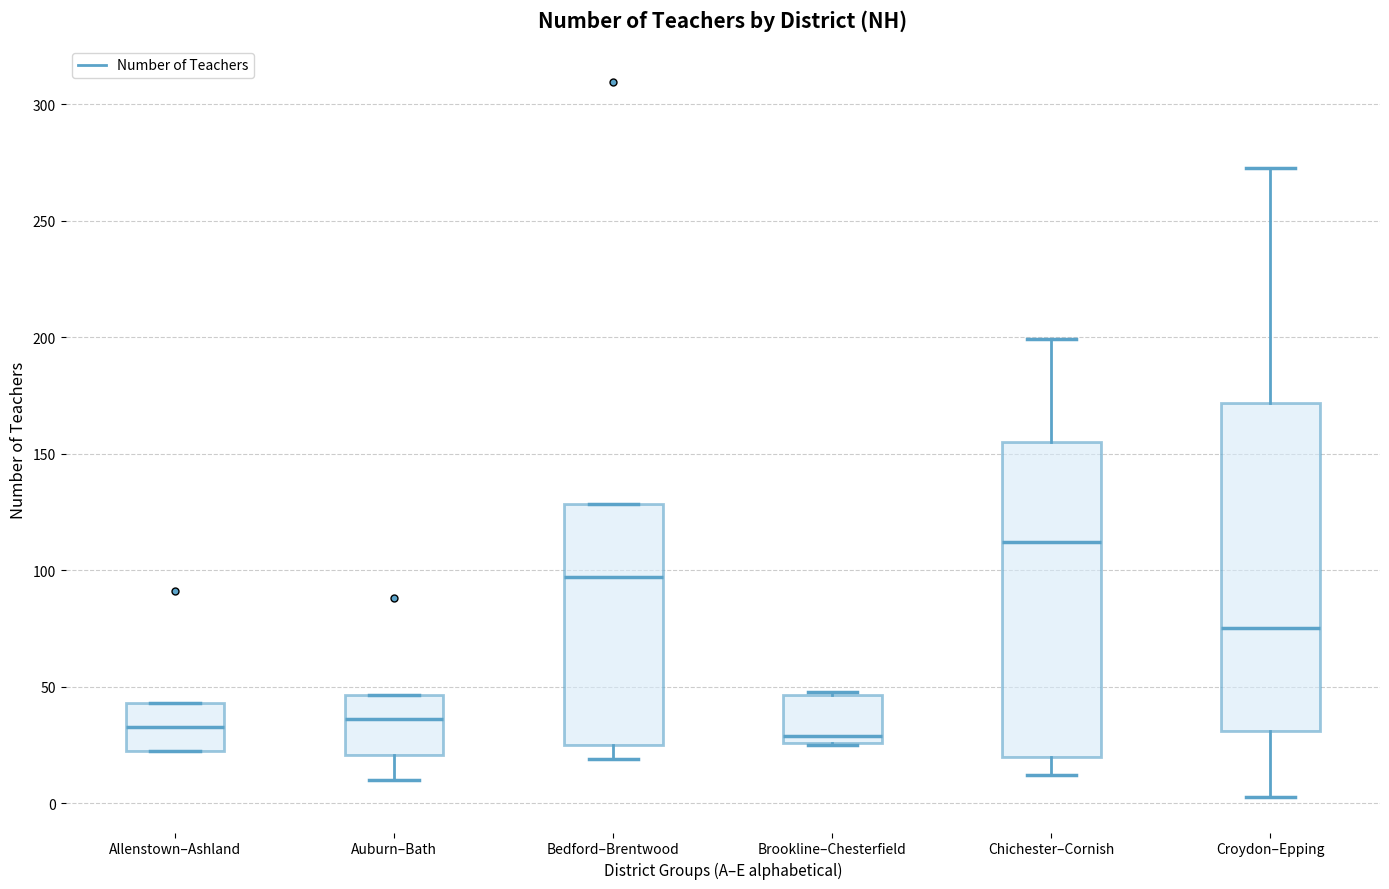

Reading left to right, transcribe this box plot: for each box, give where its median line is, the range the box spans, and where its two whiskers end, as read against the y-axis. The values are not printed on the chart, so give them approximately, as read against the axis.

Allenstown–Ashland: median 35, box 20 to 45, whiskers 20 to 45
Auburn–Bath: median 35, box 20 to 45, whiskers 10 to 45
Bedford–Brentwood: median 95, box 25 to 130, whiskers 20 to 130
Brookline–Chesterfield: median 30, box 25 to 45, whiskers 25 to 50
Chichester–Cornish: median 110, box 20 to 155, whiskers 10 to 200
Croydon–Epping: median 75, box 30 to 170, whiskers 5 to 275